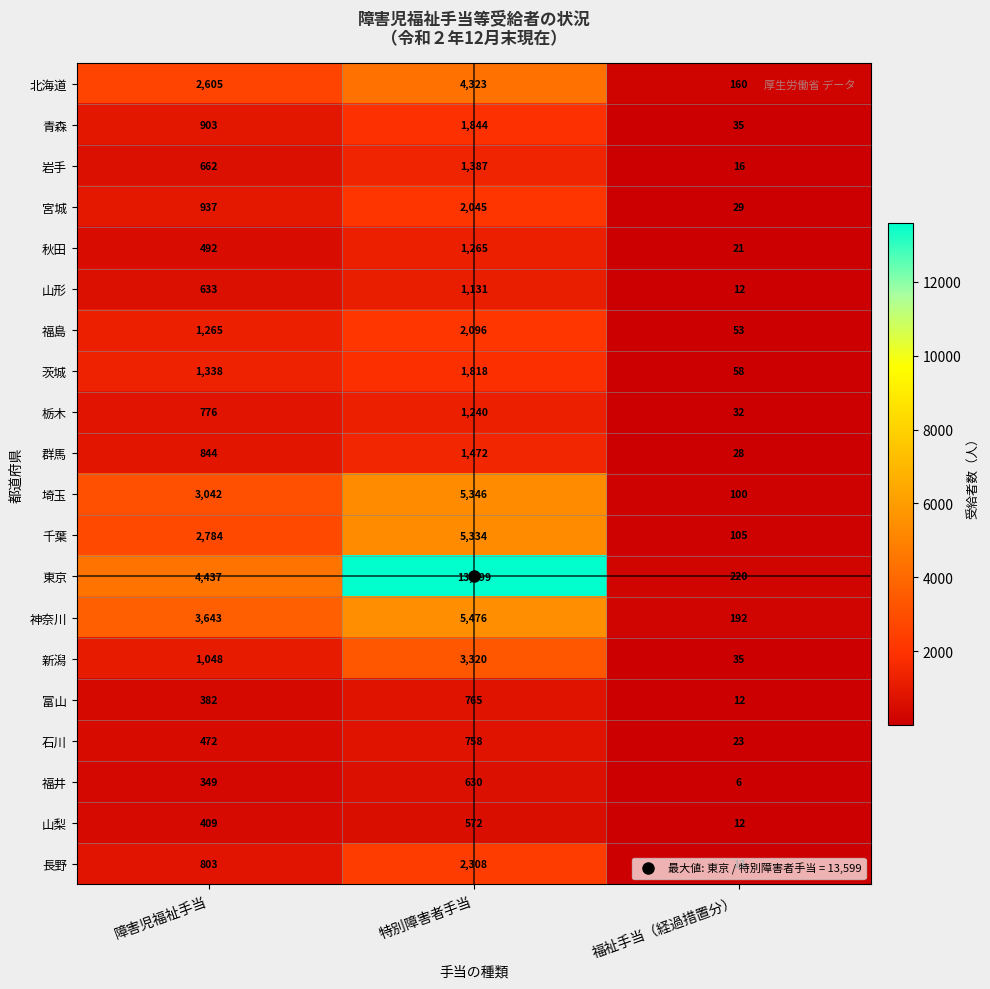

True or false: 北海道 has a value of 2605 at 障害児福祉手当.

True